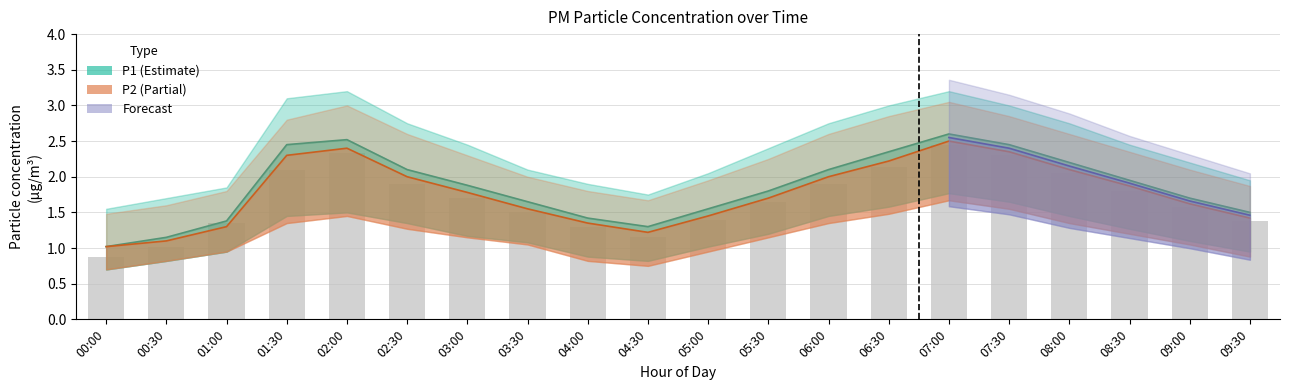

What position from the right is 04:30?

11